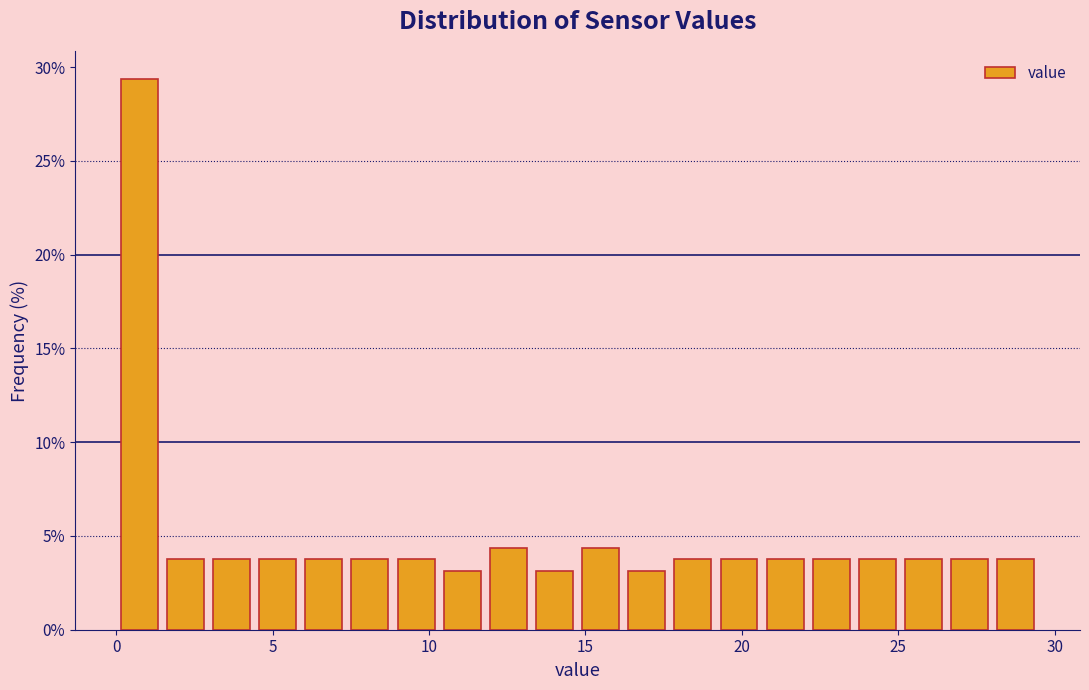

Around what value on the x-axis is the tallest bar? Give the approximate position of its centre, as read against the axis.

0.5